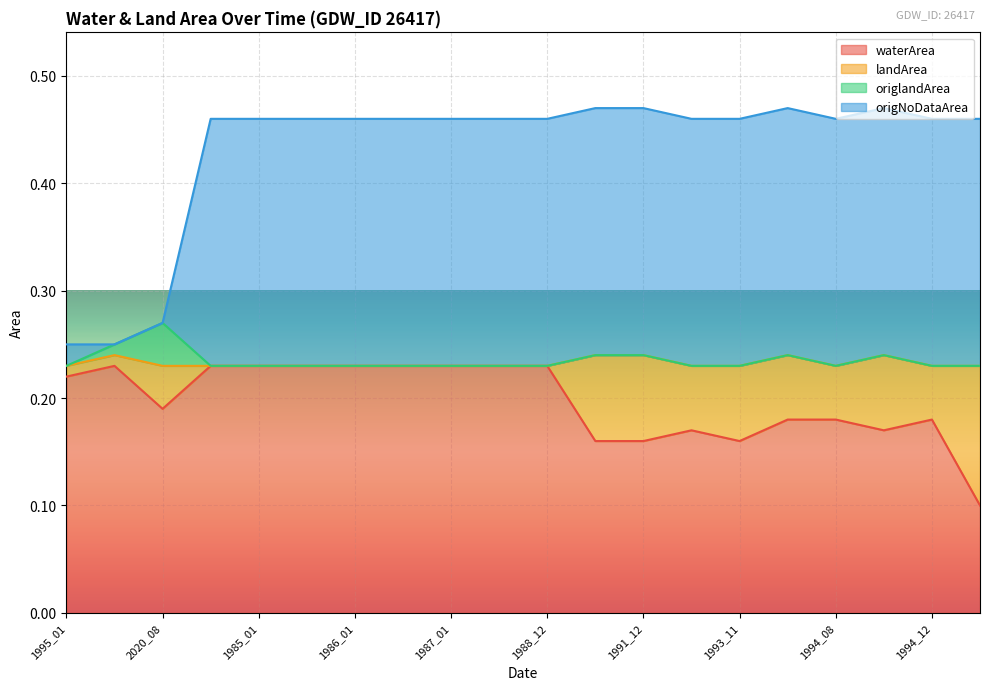

What is the maximum value shown in the chart?

0.5